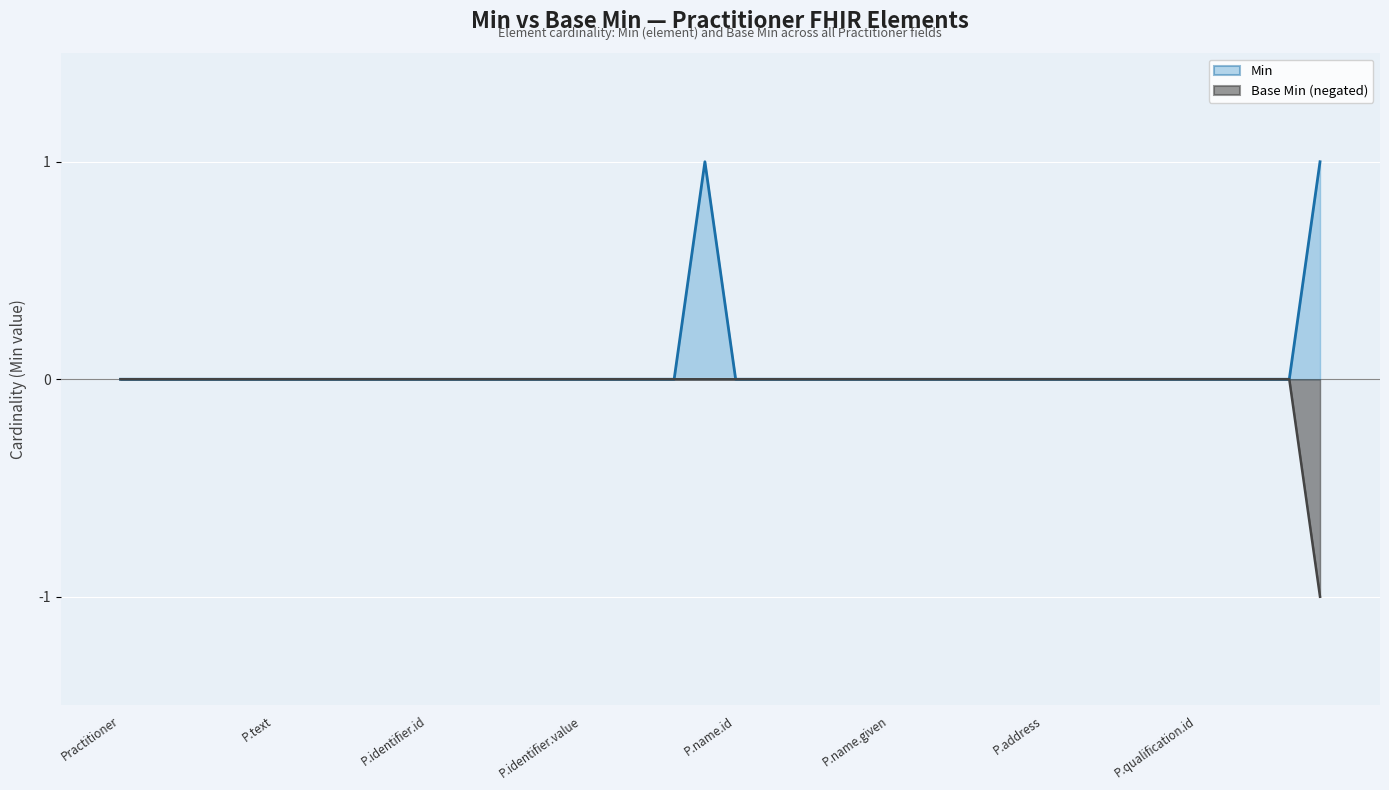

At which category does the chart reach its minimum across all series?

Practitioner.qualification.code